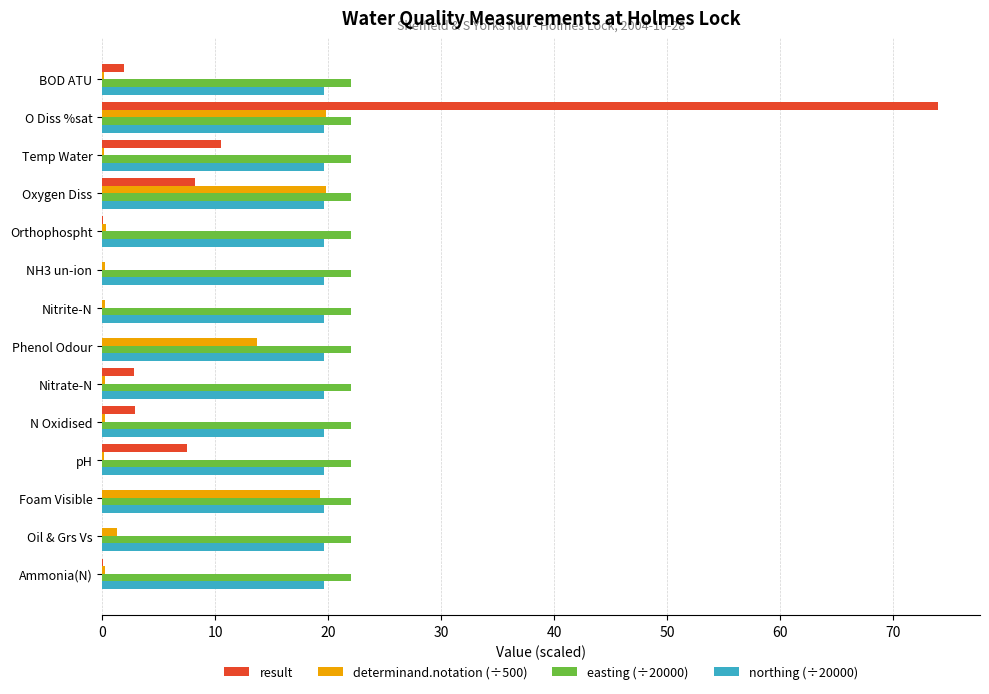

What is the maximum value for easting (÷20000)?

22.1